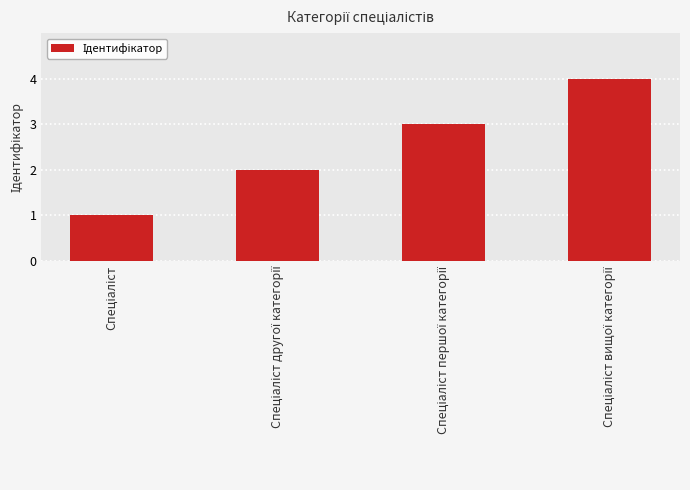

What is the difference between the maximum and minimum values?

3